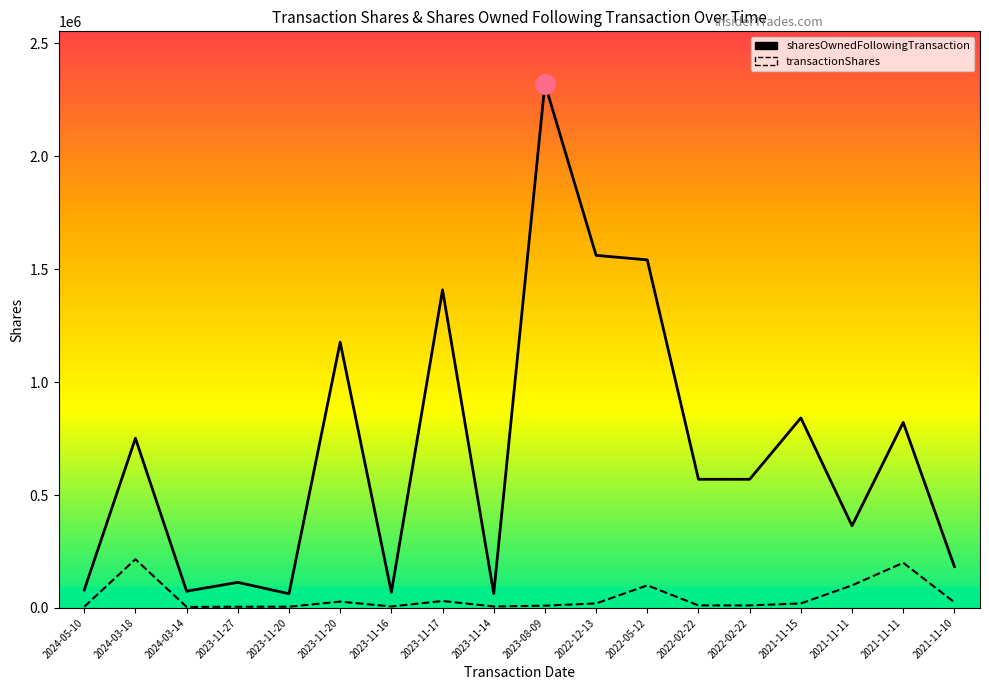

What value does the sharesOwnedFollowingTransaction series have at 2023-11-20?

1176912